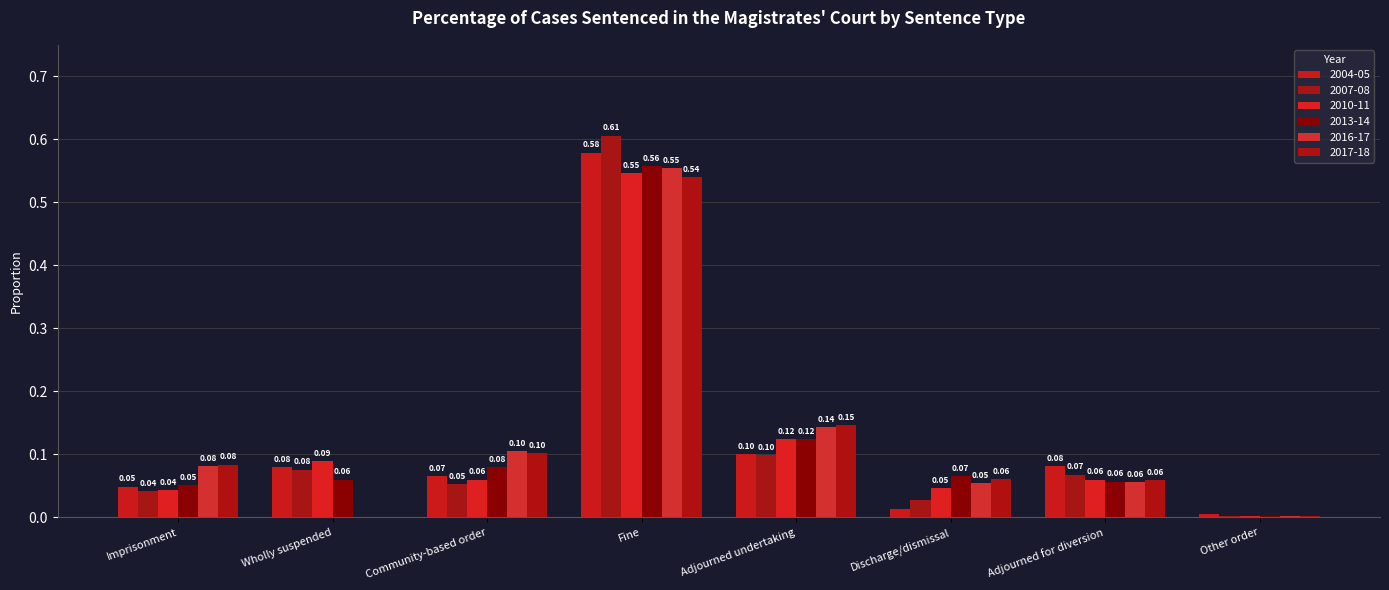

How many groups of bars are there?

8